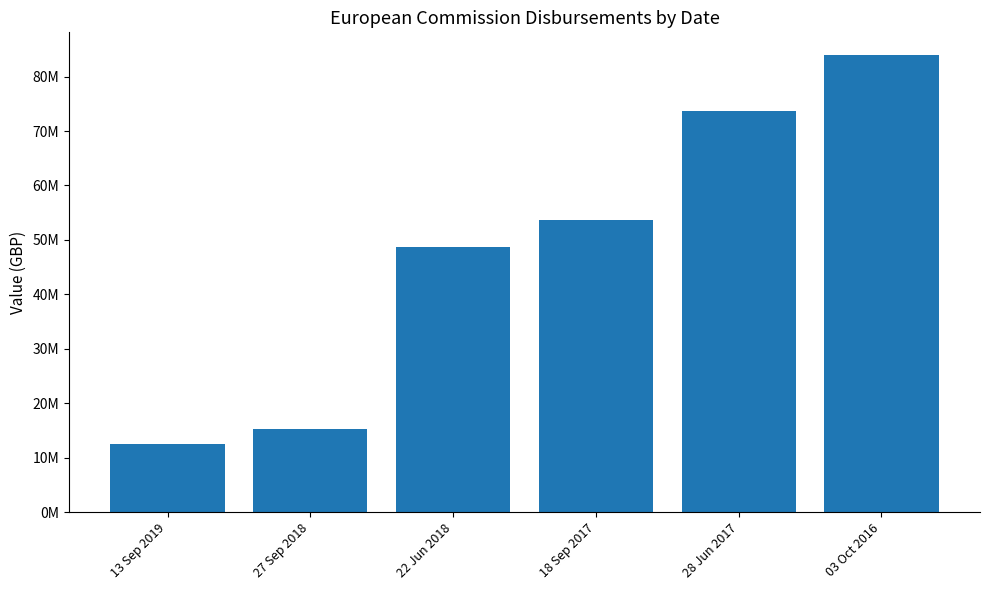

Does the chart contain stacked bars?

No